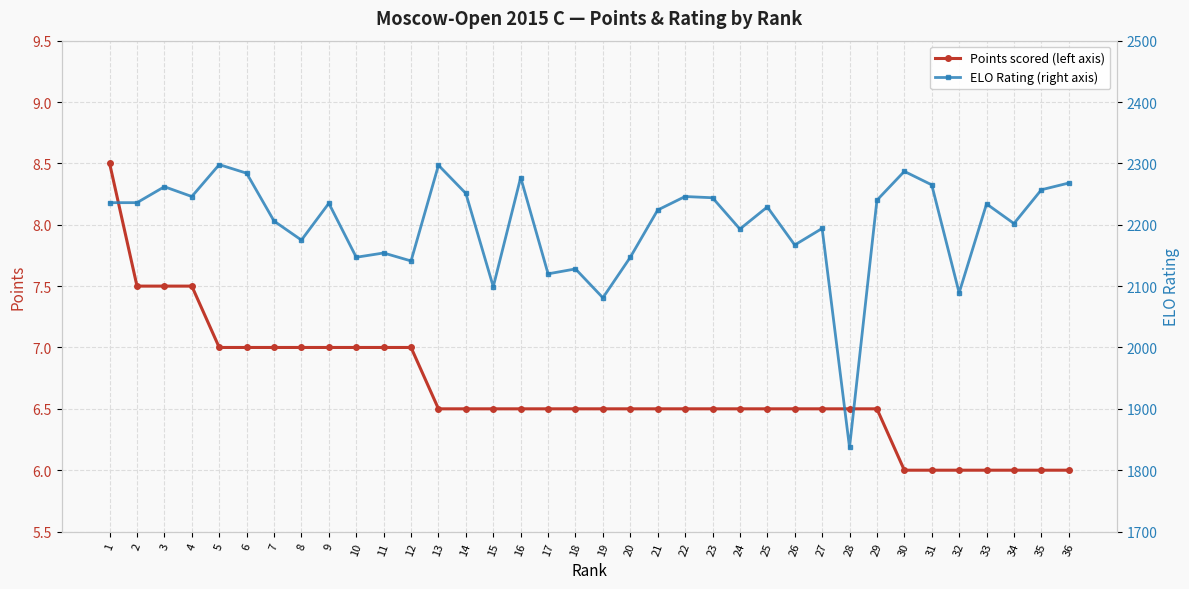

How many values in the ELO Rating (right axis) series are below 2234?

18